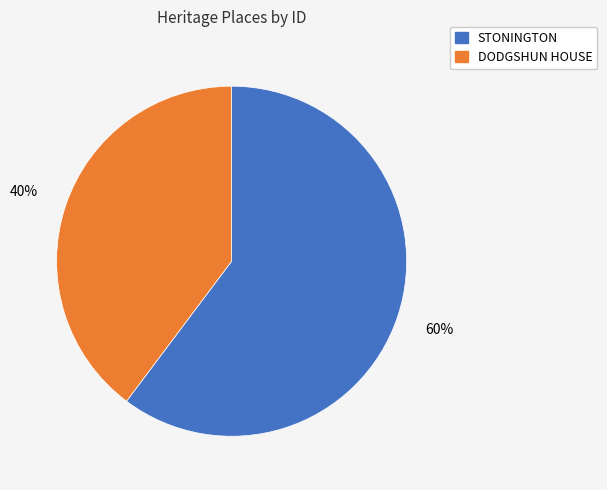

Approximately how many times larger is the value at STONINGTON compared to DODGSHUN HOUSE?

1.5